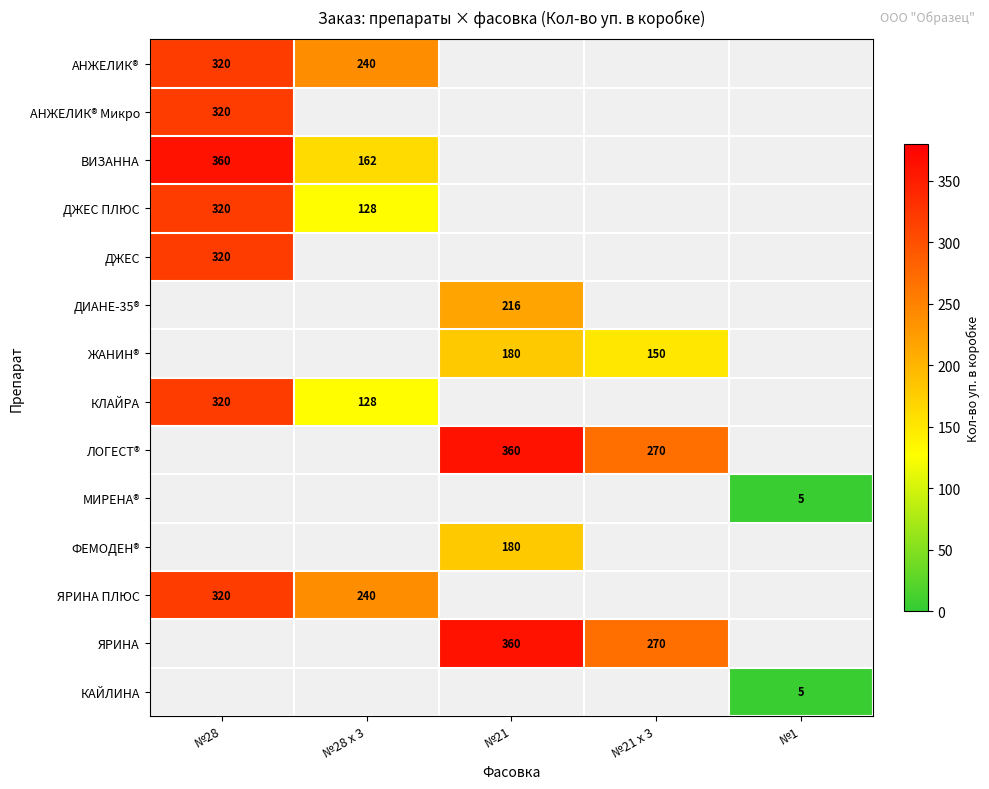

At how many categories does at least one series exceed 345?

2